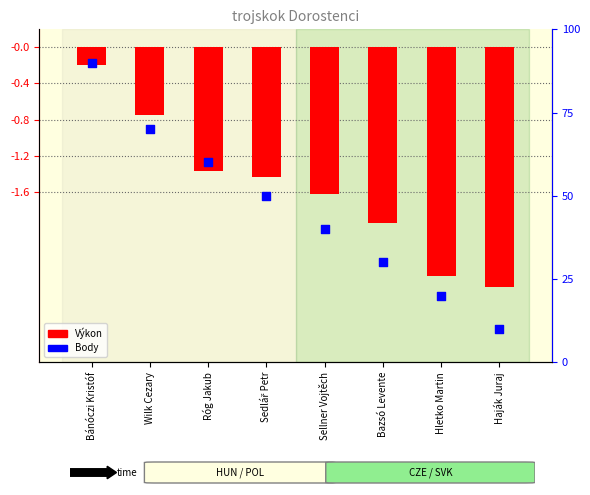

Which series contains the highest Y value?

Body